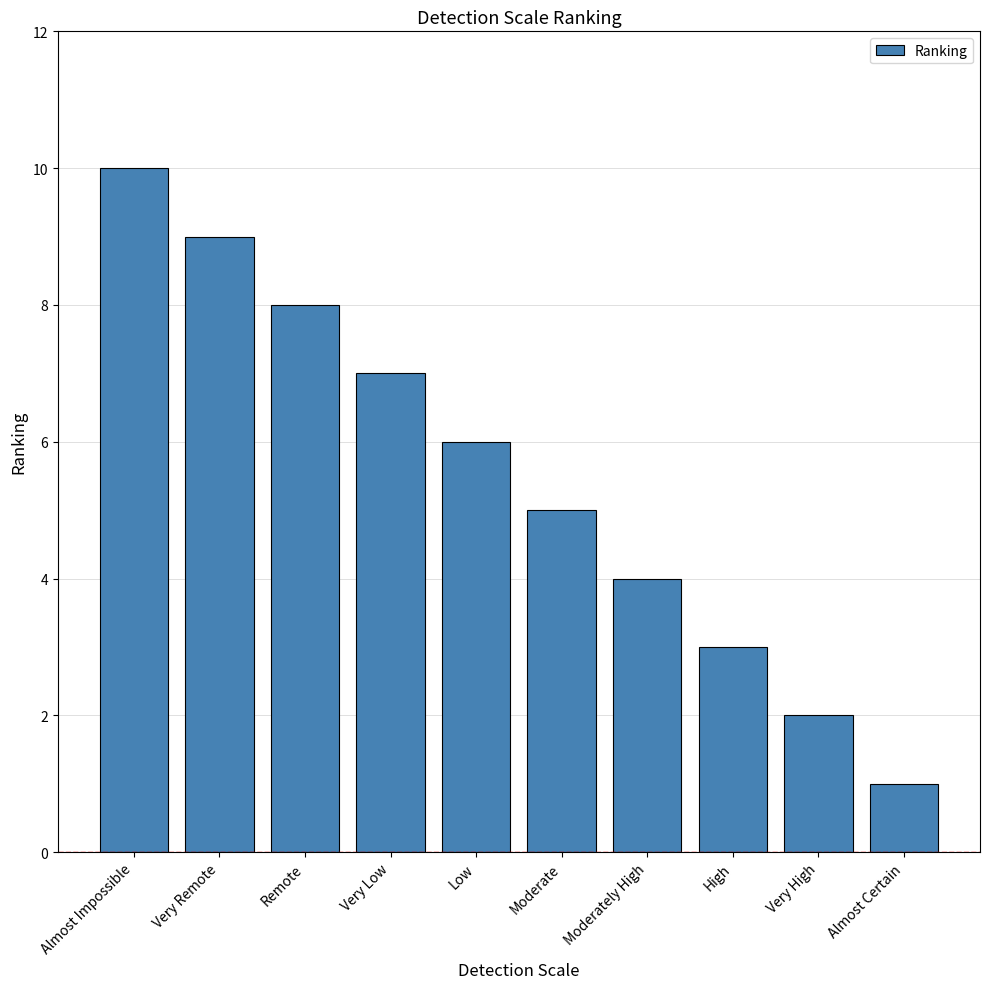

The value at Very Remote is 9. True or false?

True